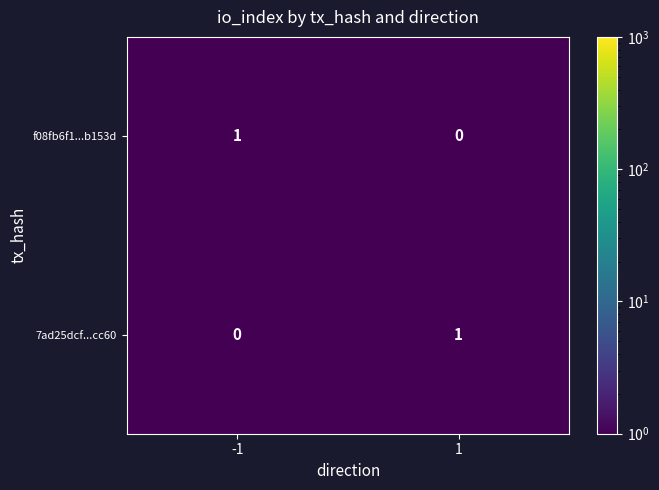

At 1, list the series in order from smallest to largest.

f08fb6f1...b153d, 7ad25dcf...cc60